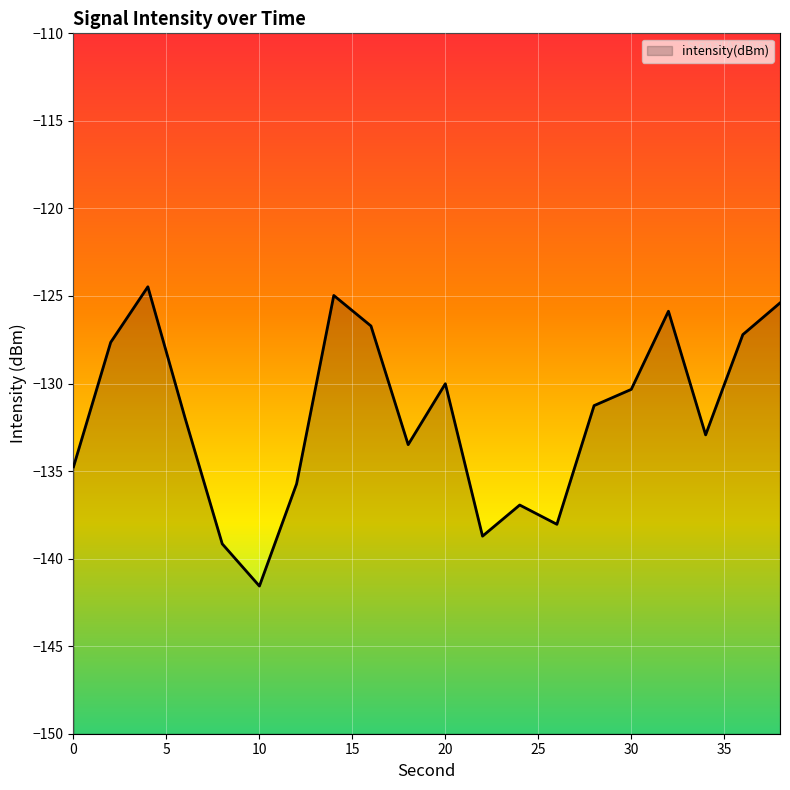

How many points are lower than both their immediate neighbors (excluding endpoints)?

5